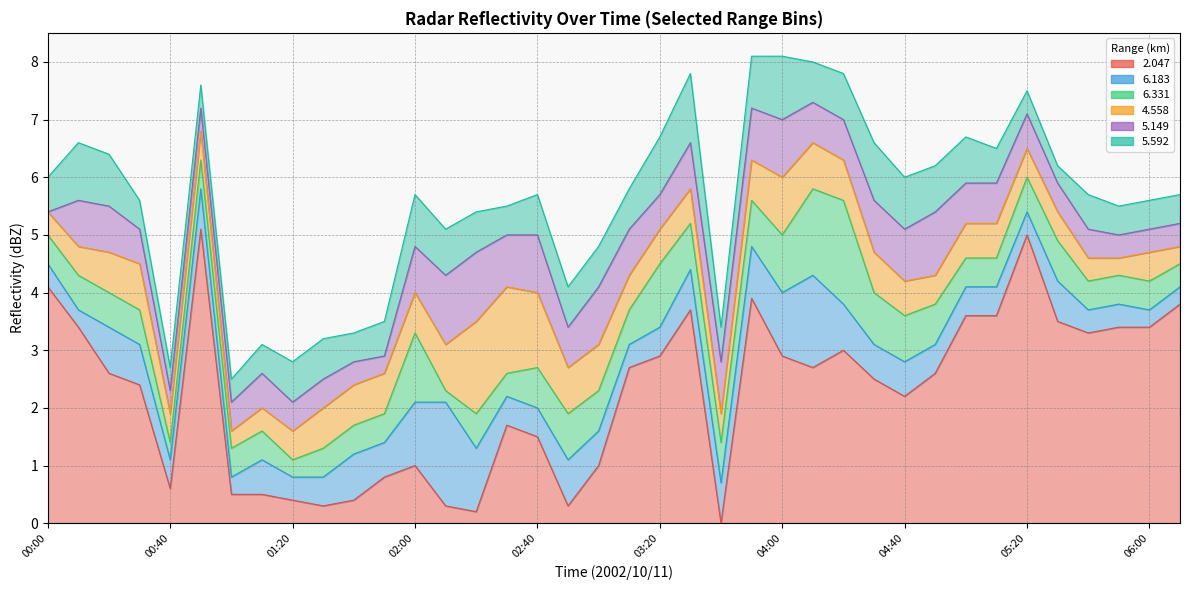

Which series has the largest range (max minus min)?

  2.047